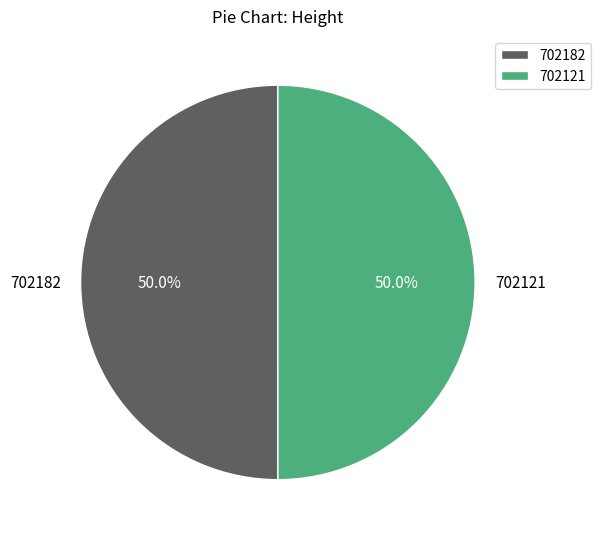

Combined, do 702121 and 702182 account for over 50%?

Yes